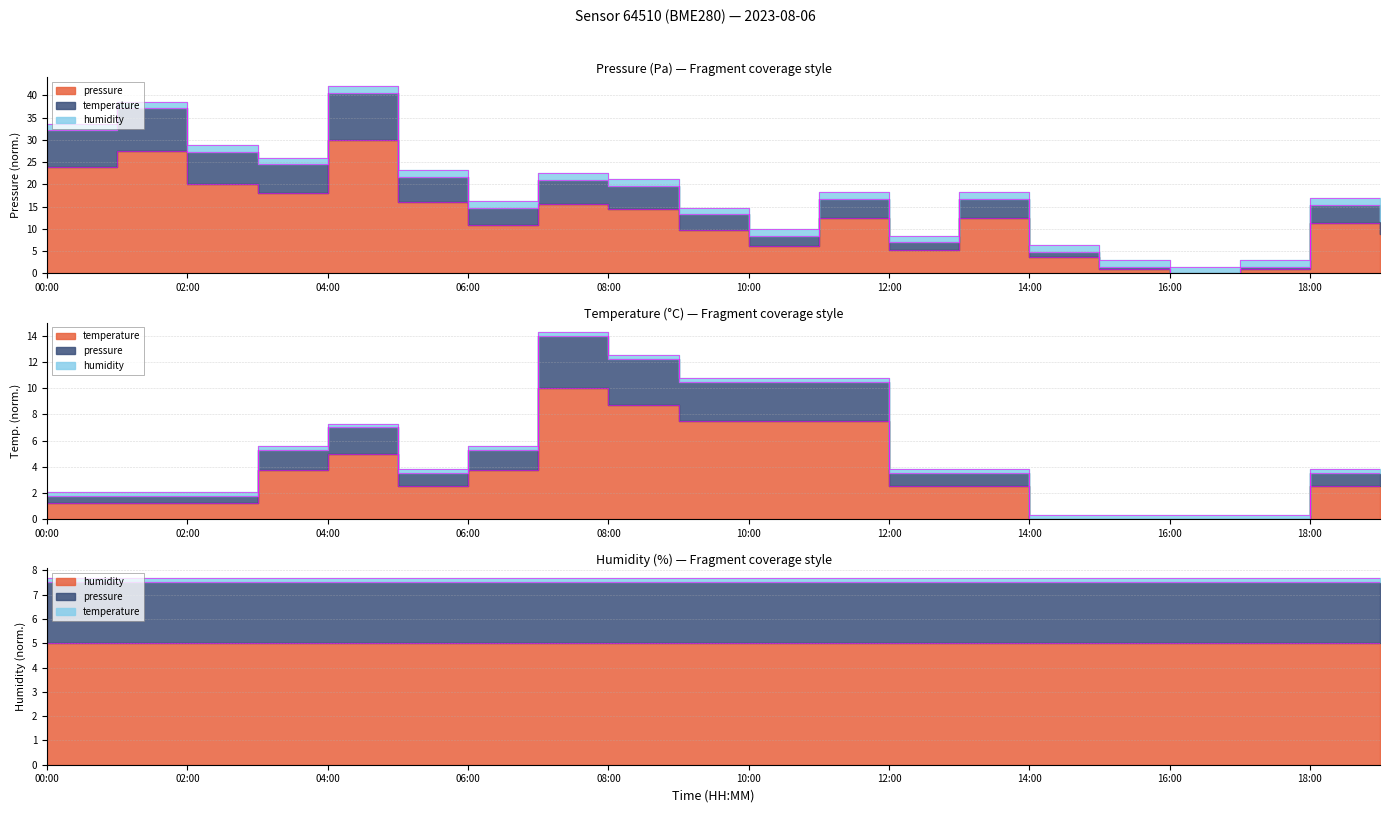

Between 14:00 and 05:00, which is larger?

05:00